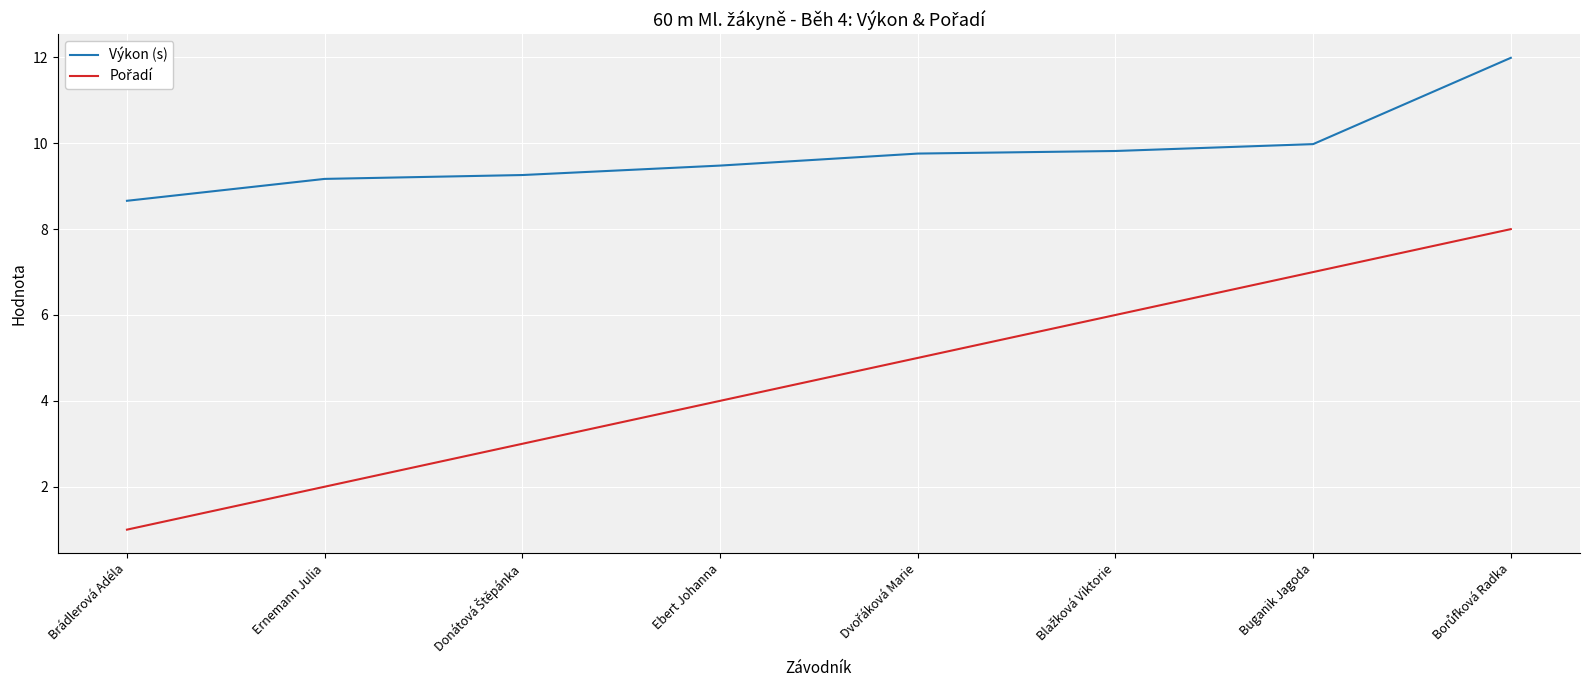

What is the difference between the second highest and minimum values in the Výkon (s) series?

1.3